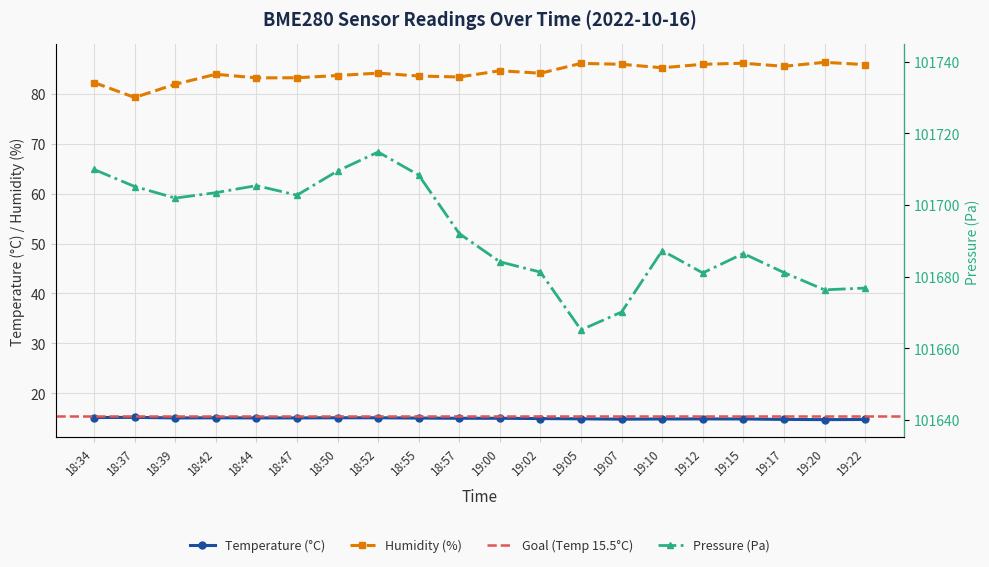

Between 18:52 and 19:22, which is larger?

18:52